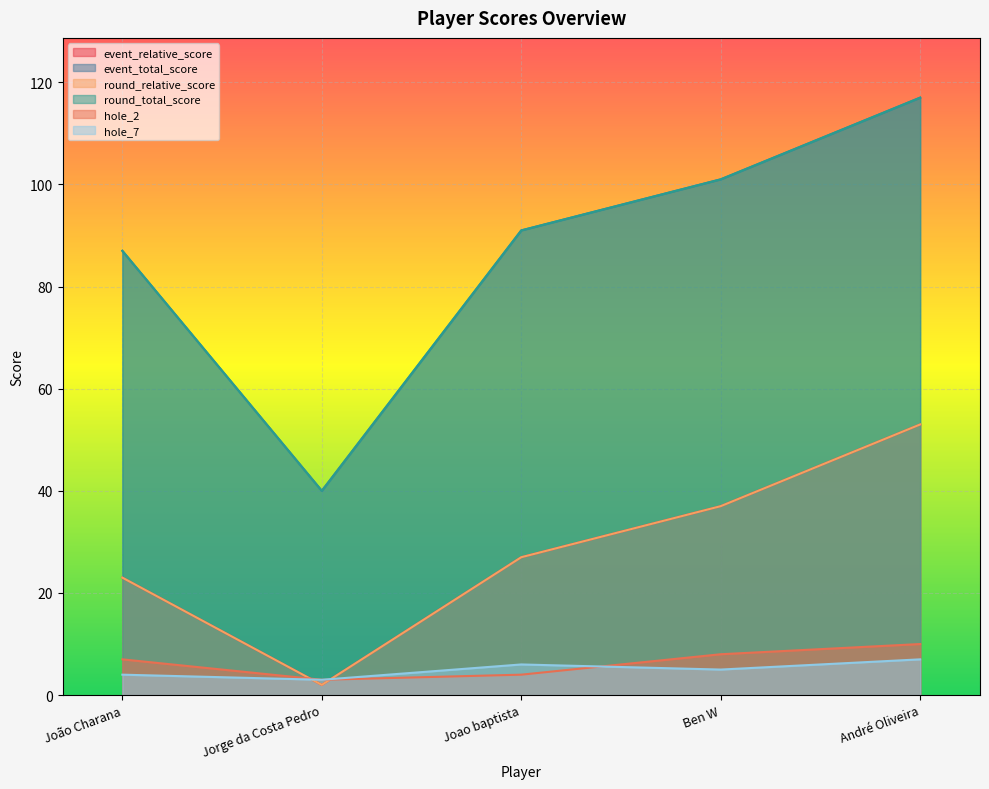

How many data points in hole_2 are less than 7?

2